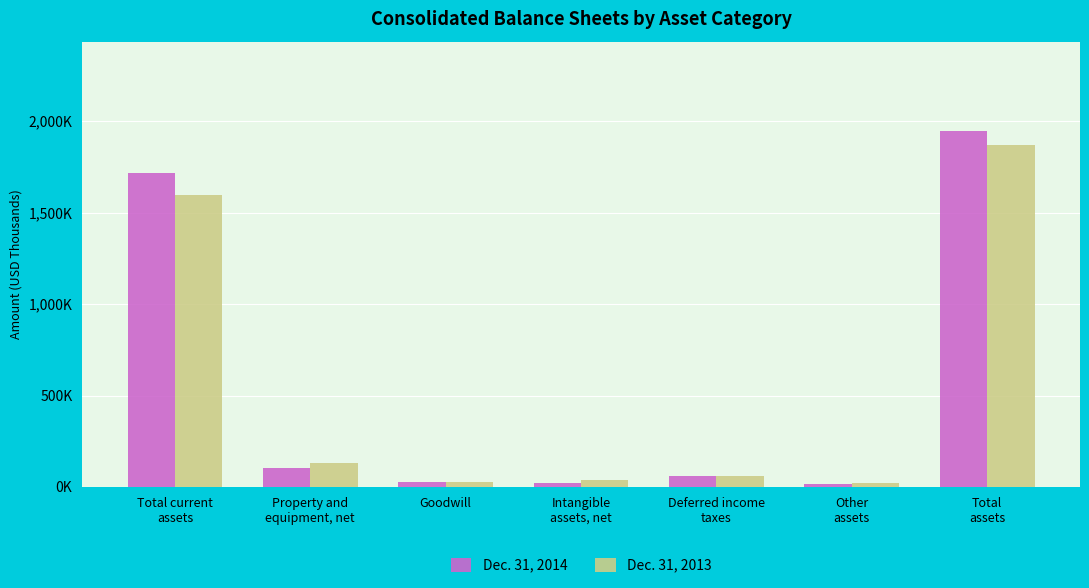

At which label does Dec. 31, 2013 reach its peak?

Total
assets